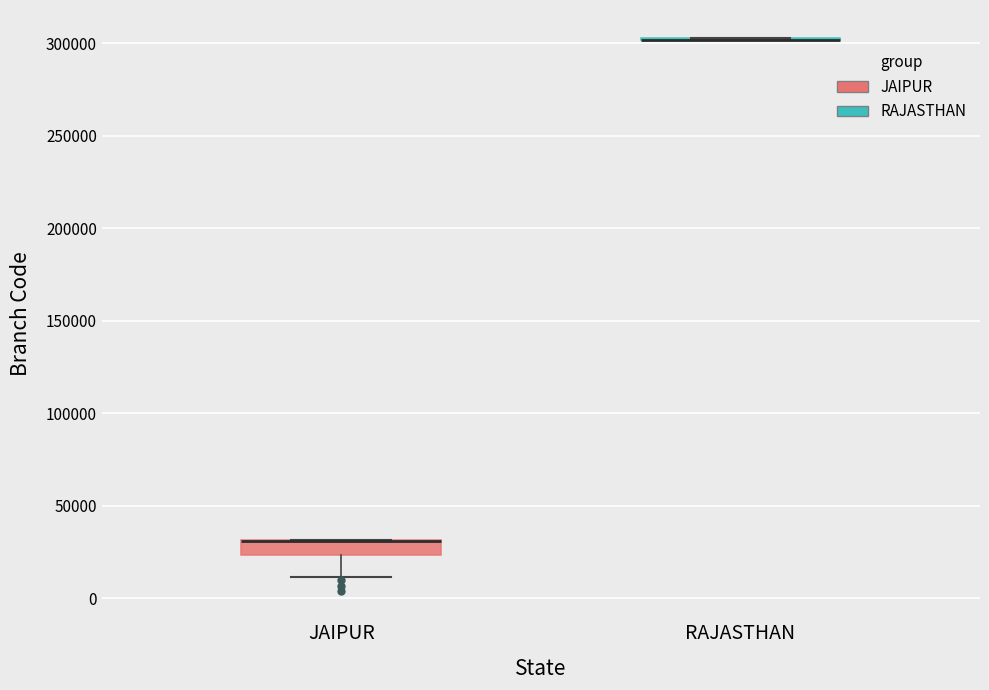

Where is the lower edge of the box for JAIPUR on the y-axis? The values are not printed on the chart, so give them approximately, as read against the axis.

25000